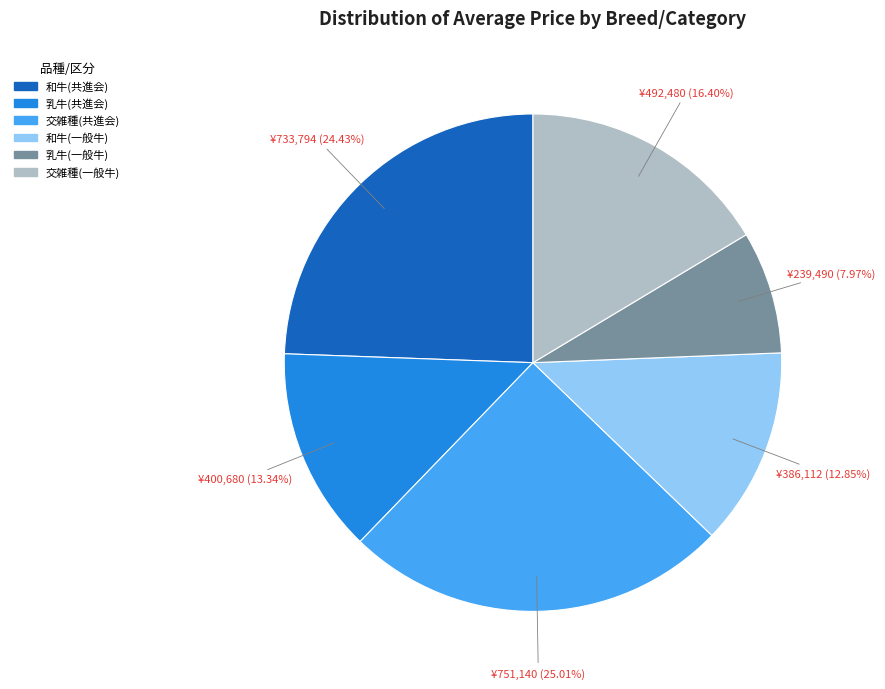

True or false: 和牛(共進会) accounts for 24% of the total.

True